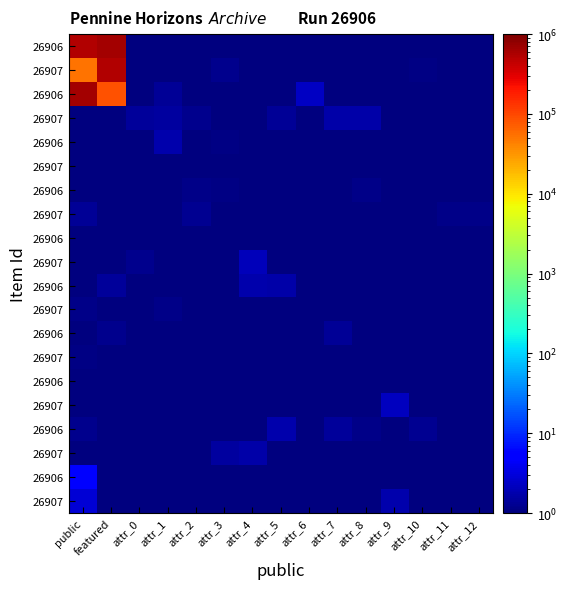

At which category is the sum across all series the highest?

featured